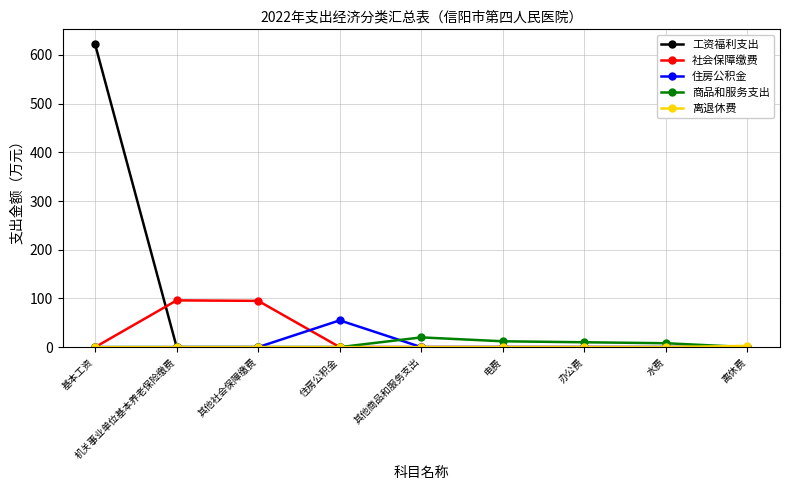

What position from the left is 办公费?

7